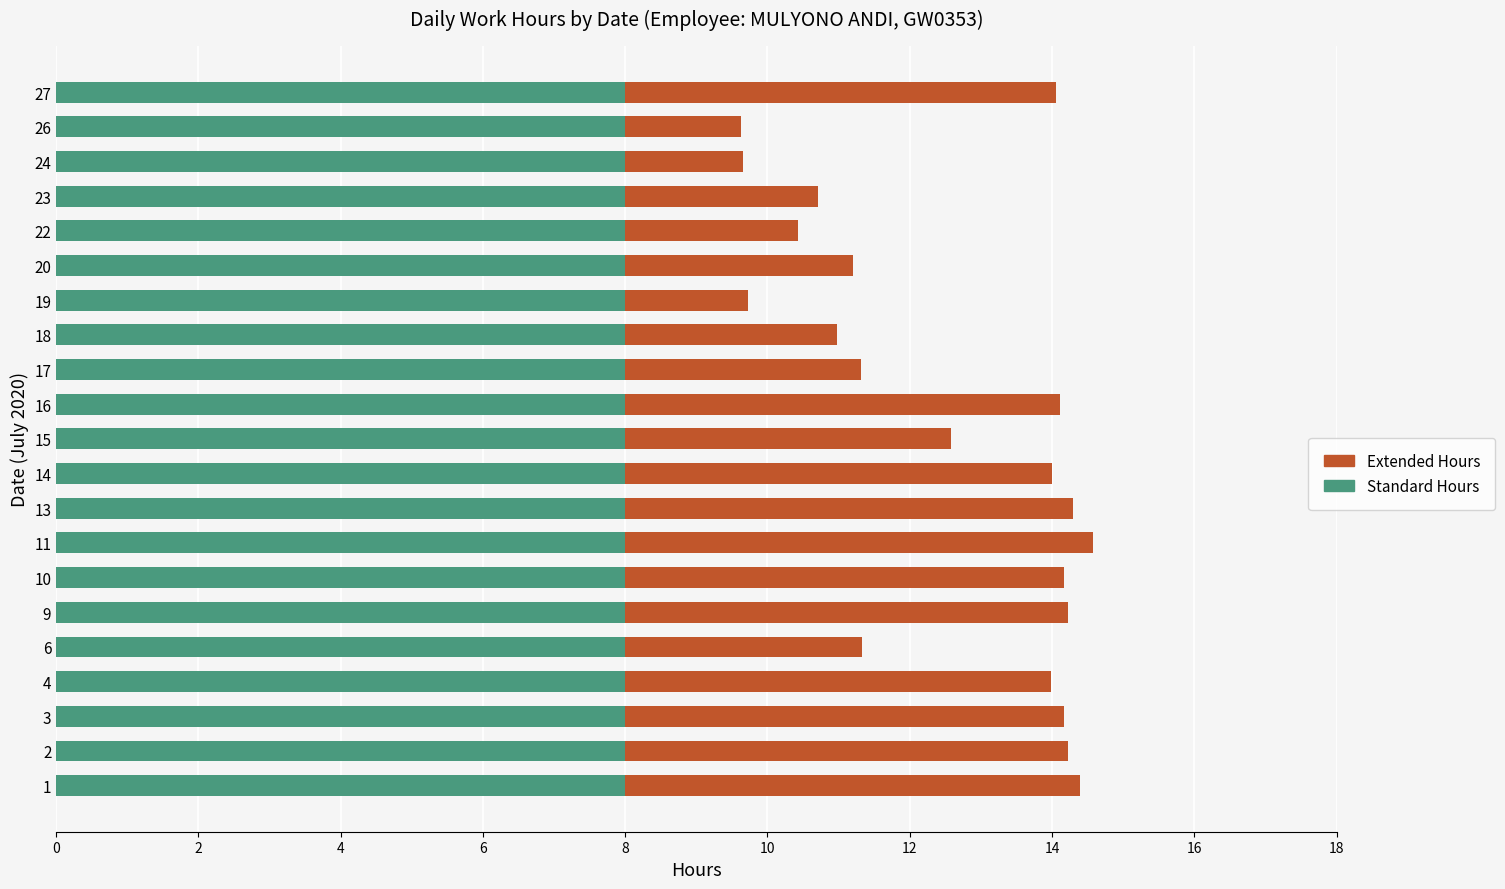

What is the minimum value for Standard Hours?

8.0